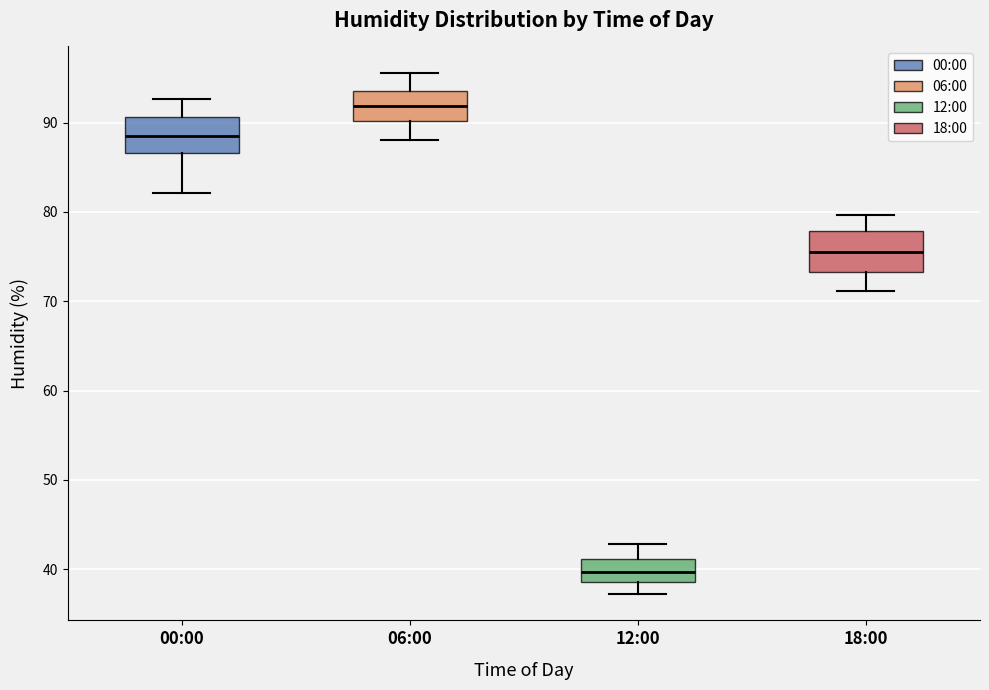

Reading left to right, read every box against the y-axis: the position of its median line, the range the box covers, and the ends of its whiskers. The values are not printed on the chart, so give them approximately, as read against the axis.

00:00: median 89, box 87 to 91, whiskers 82 to 93
06:00: median 92, box 90 to 94, whiskers 88 to 96
12:00: median 40, box 39 to 41, whiskers 37 to 43
18:00: median 76, box 73 to 78, whiskers 71 to 80